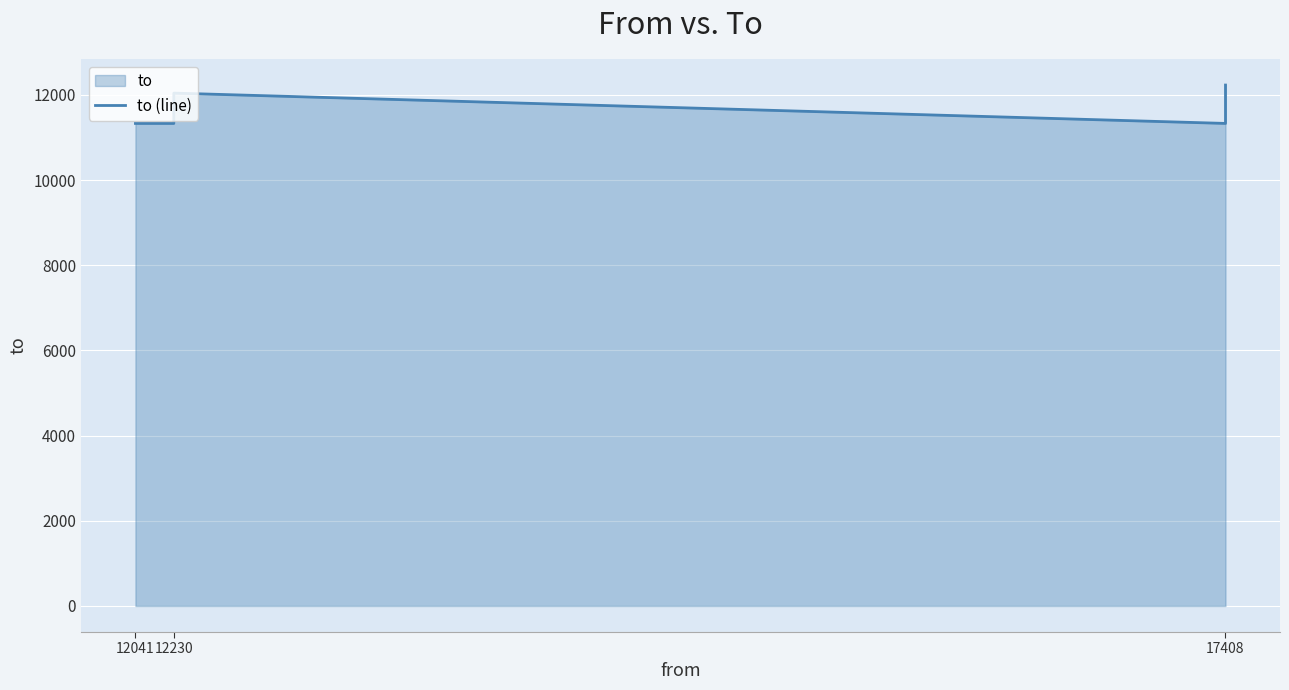

Which has a higher value, 17408 or 17408?

17408